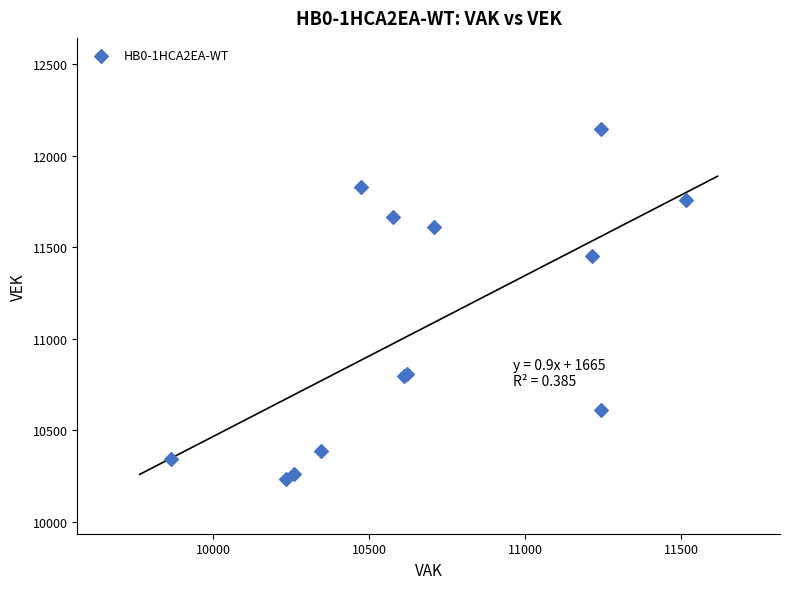

What Y value in the scatter plot is closest to 11188?

11454